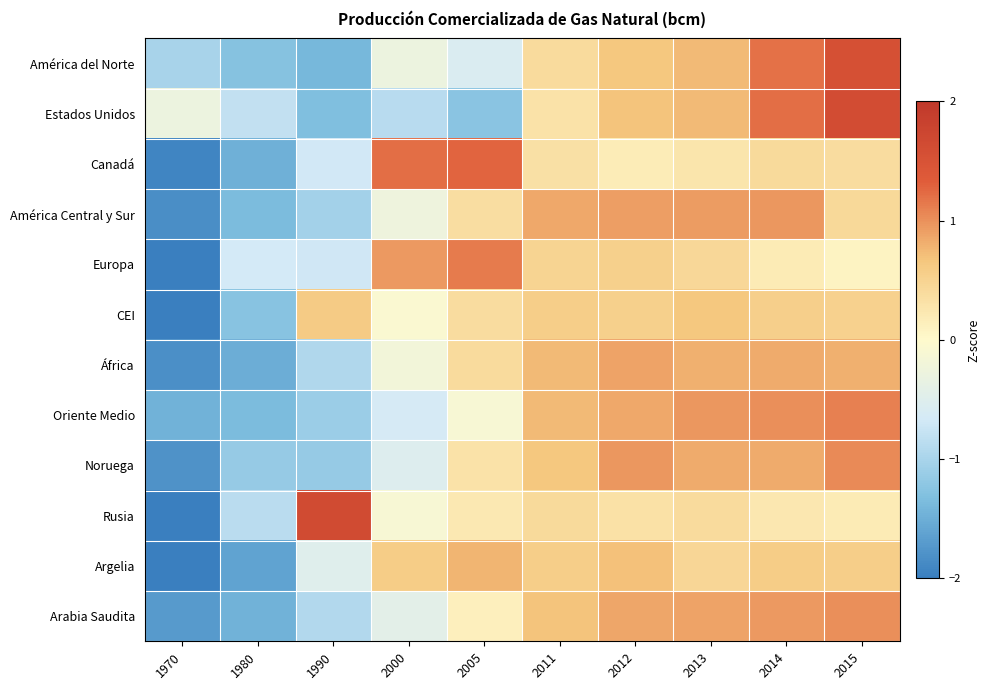

At which category does the chart reach its peak across all series?

1990